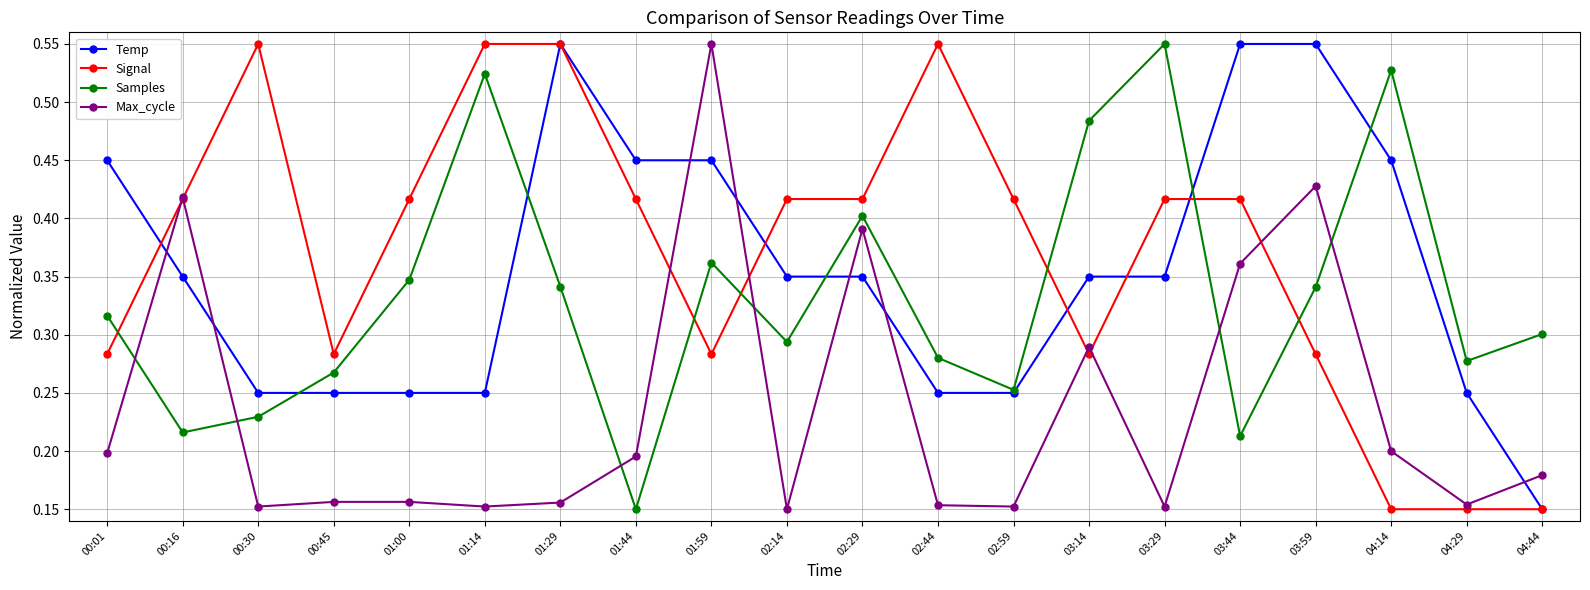

Is it true that Signal equals 0.4 at 02:14?

True